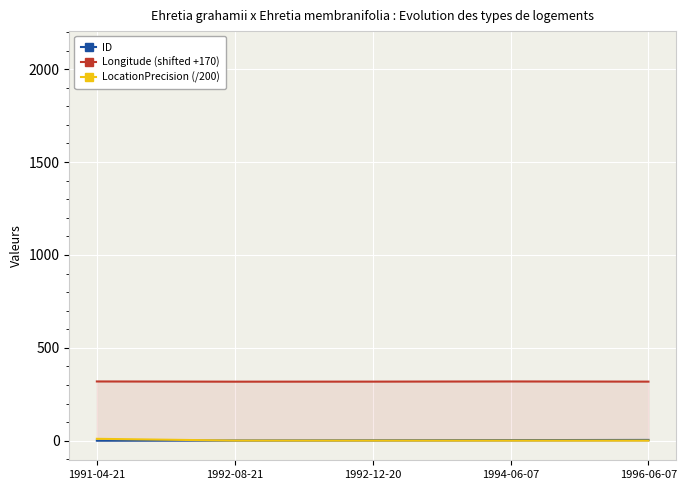

True or false: Longitude (shifted +170) has a value of 495.5 at 1992-12-20.

False